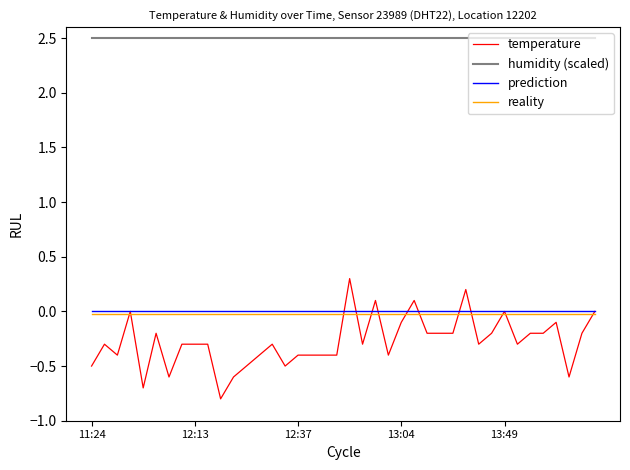

What is the average value of the humidity (scaled) series?

2.5